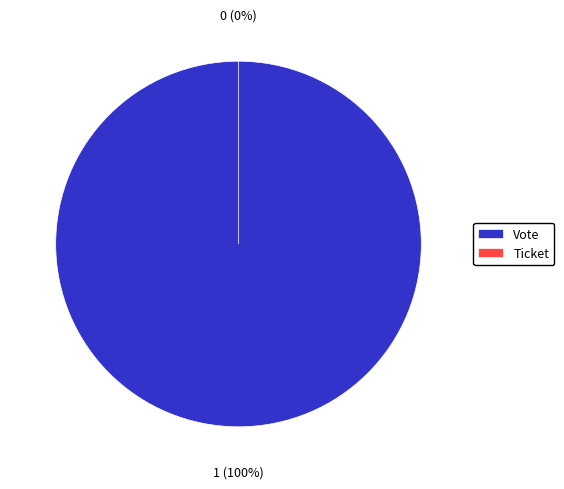

To the nearest percent, what is the difference between the Vote and Ticket slice percentages?

100%